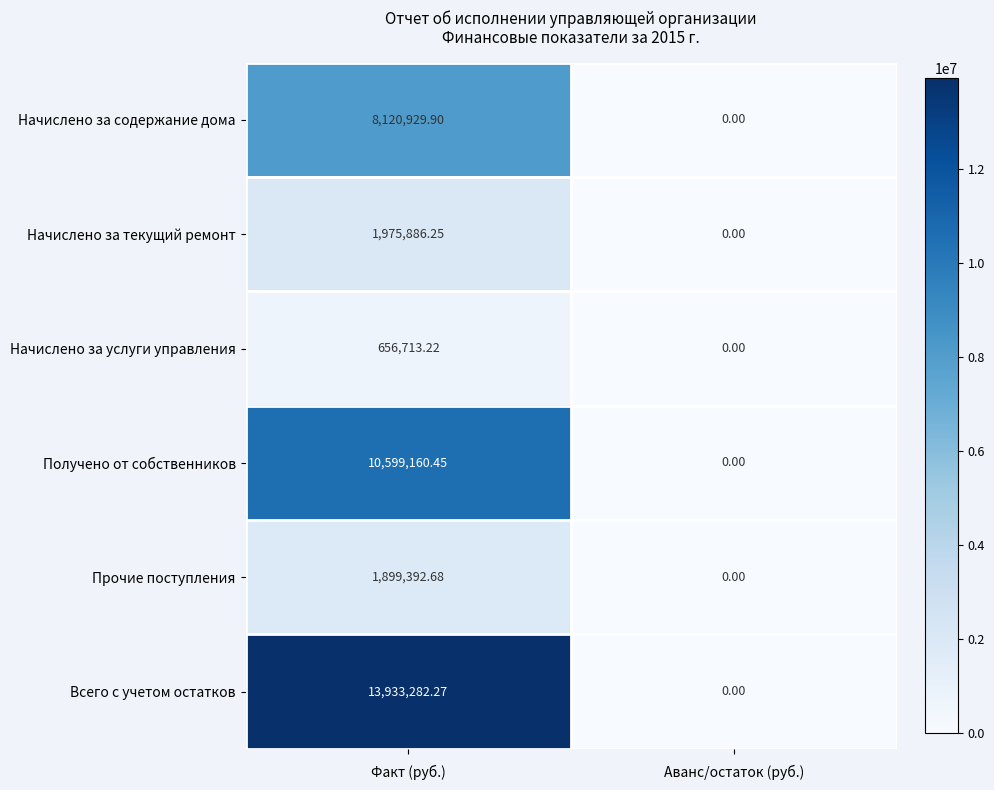

Which series has the largest total across all categories?

Всего с учетом остатков